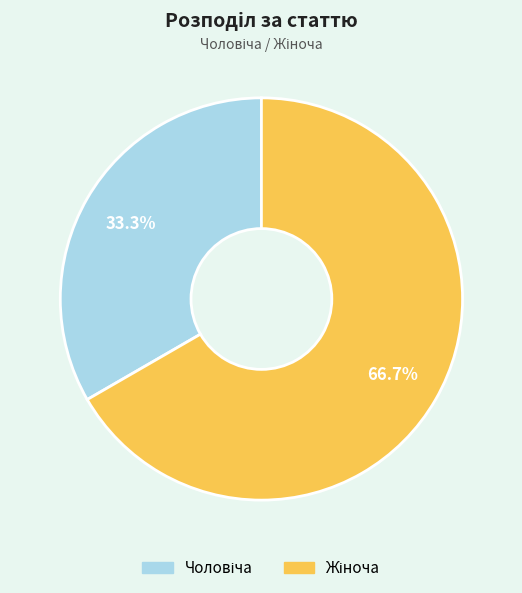

Is there any slice that represents more than half of the pie?

Yes